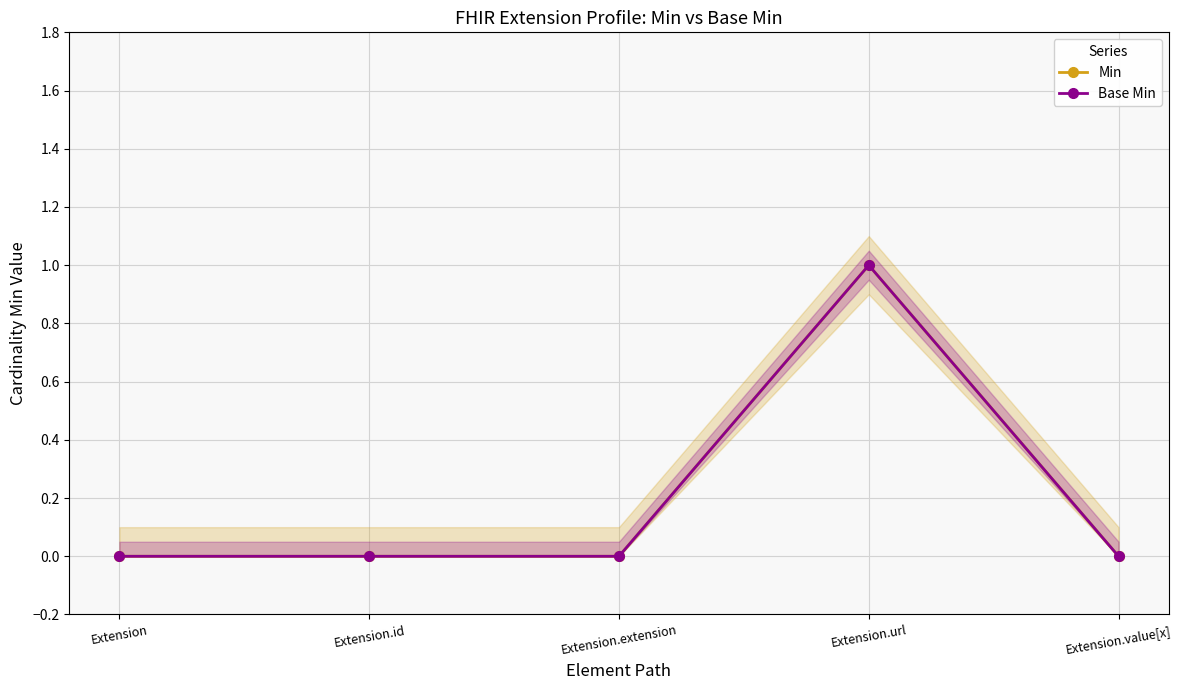

How many distinct data groups are displayed?

2